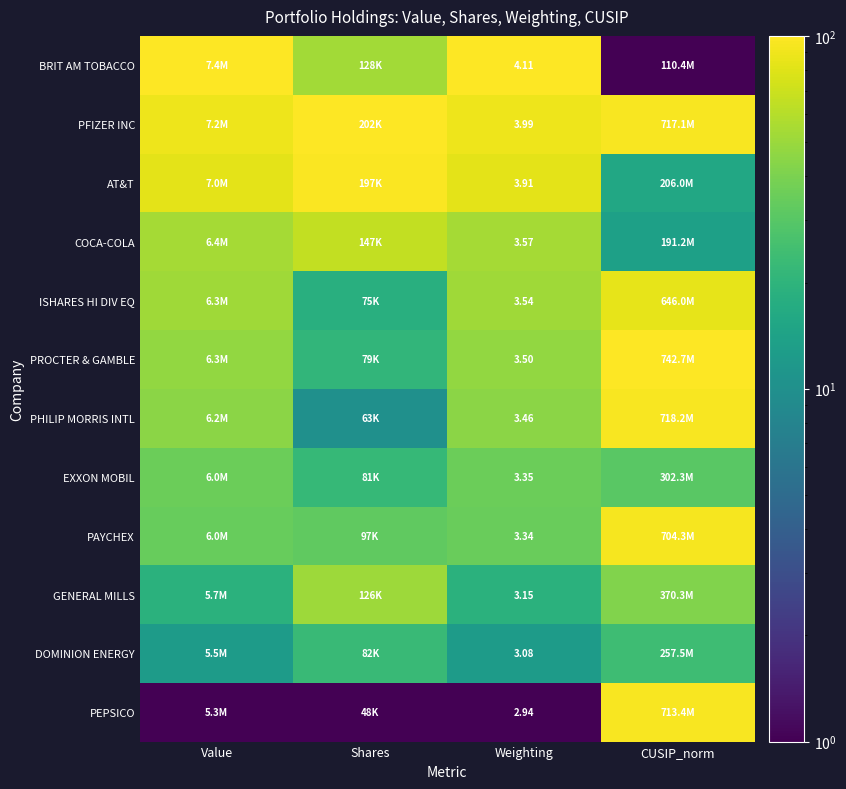

List the labels in order of PROCTER & GAMBLE value, smallest first.

Shares, Value, Weighting, CUSIP_norm